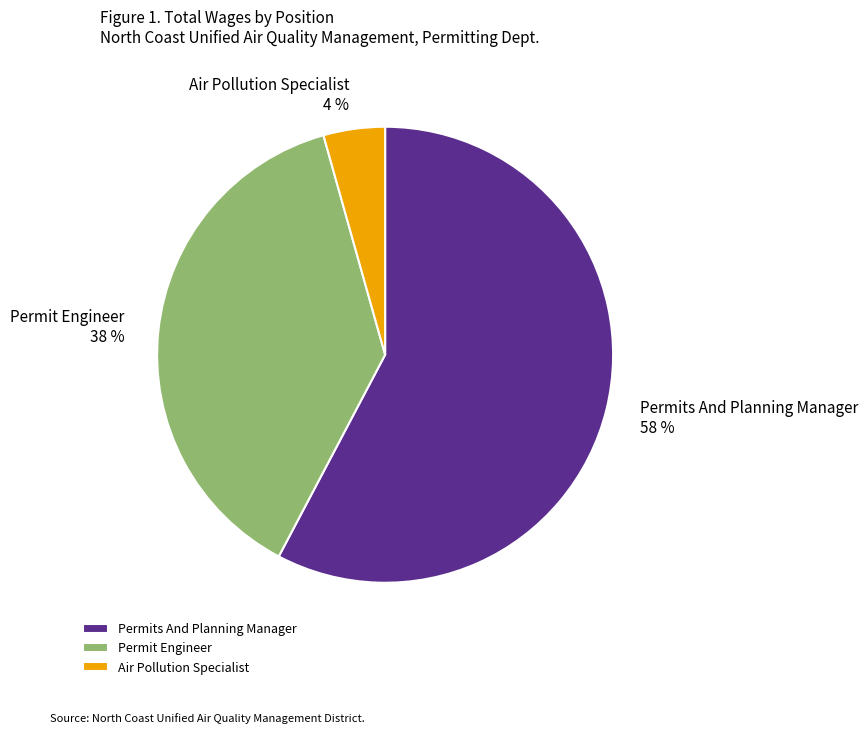

How many segments does this pie chart have?

3